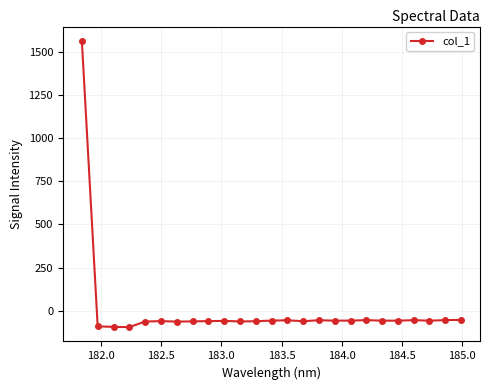

What is the value of the 8th point from the left?

-60.4